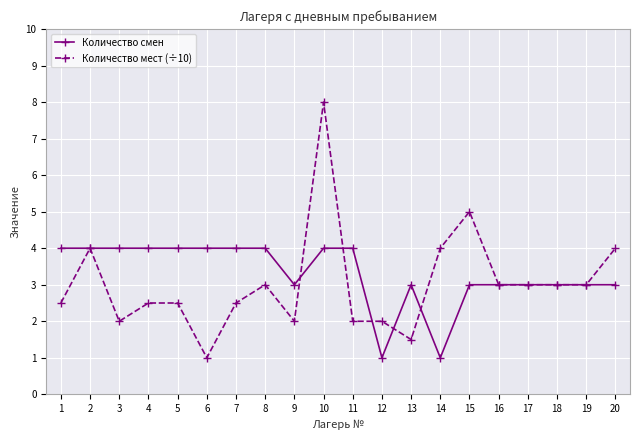

True or false: Количество мест (÷10) has more than 0 points higher than both neighbors.

True